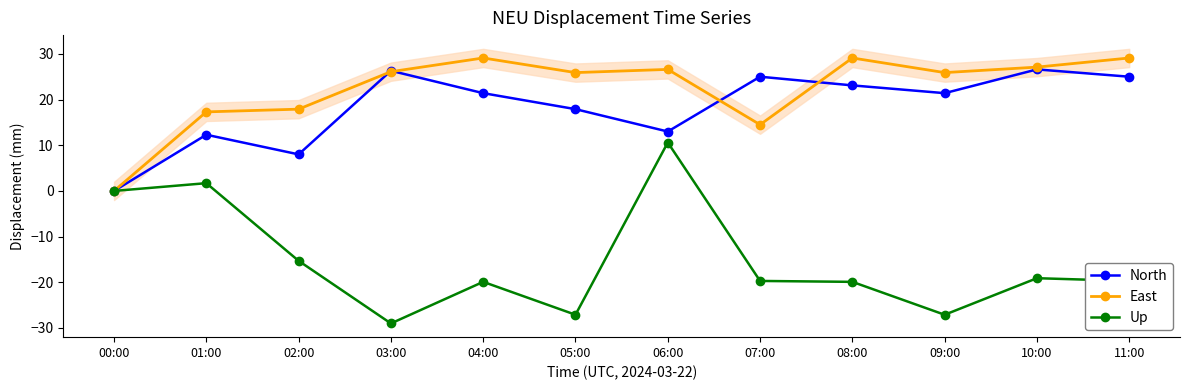

Rank the series at 03:00 from lowest to highest value.

Up, East, North